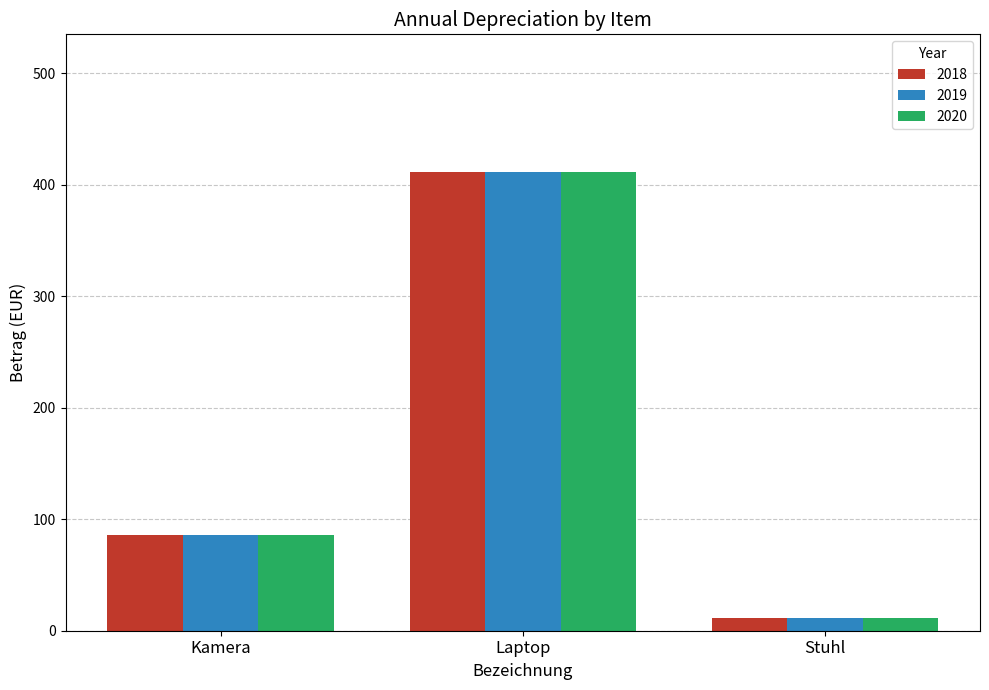

What is the total value across all series at Laptop?

1234.8